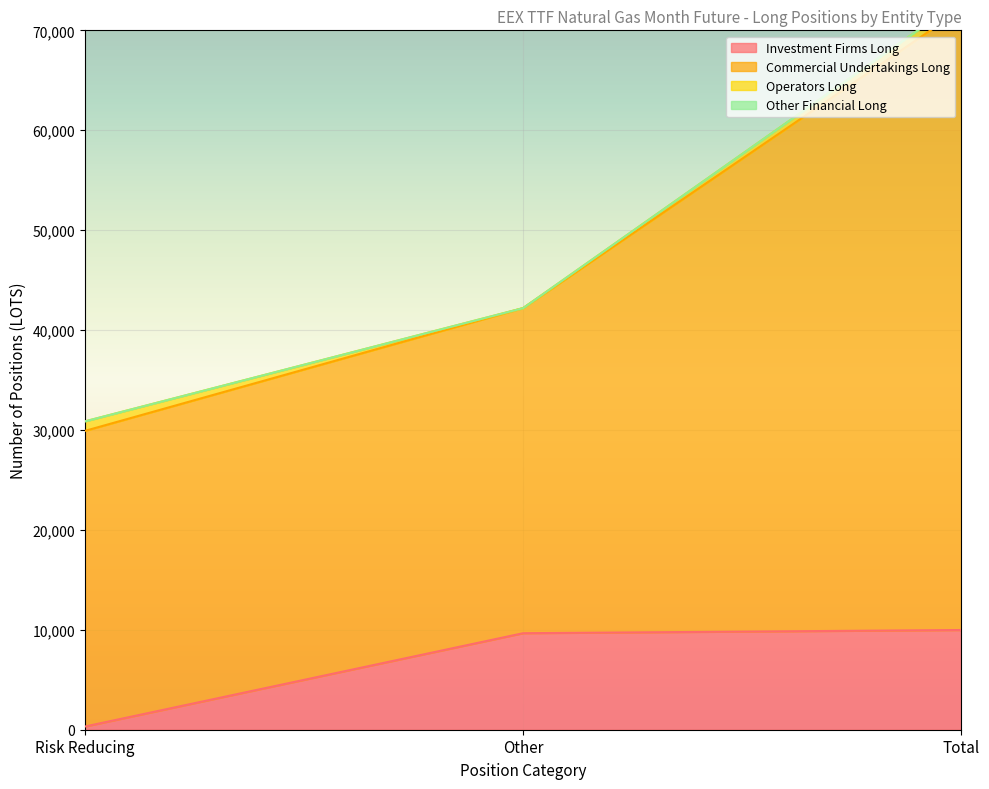

Which category has the lowest value in the Investment Firms Long series?

Risk Reducing